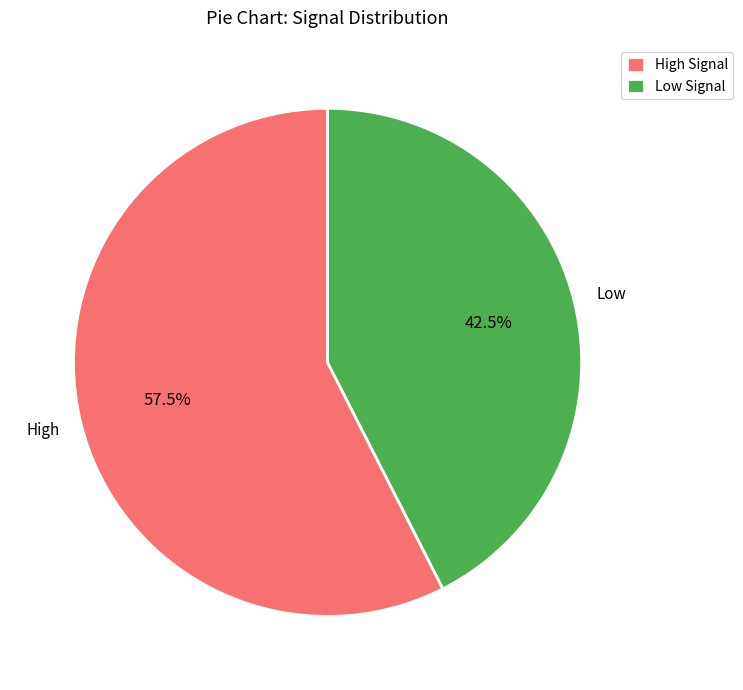

What is the majority slice?

High Signal